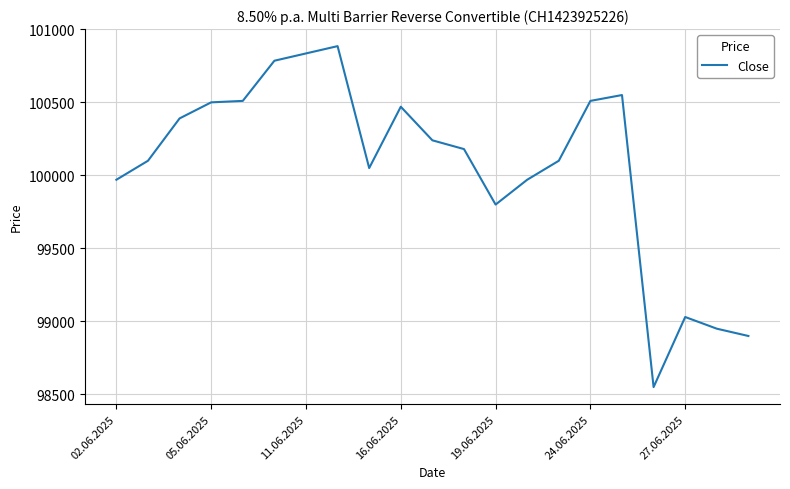

What is the greatest value displayed?

100885